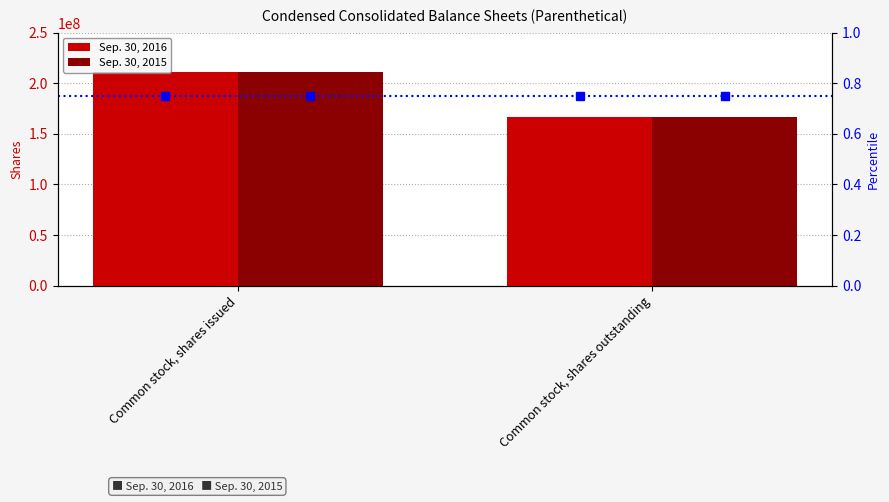

What is the total value across all series at Common stock, shares outstanding?

332547842